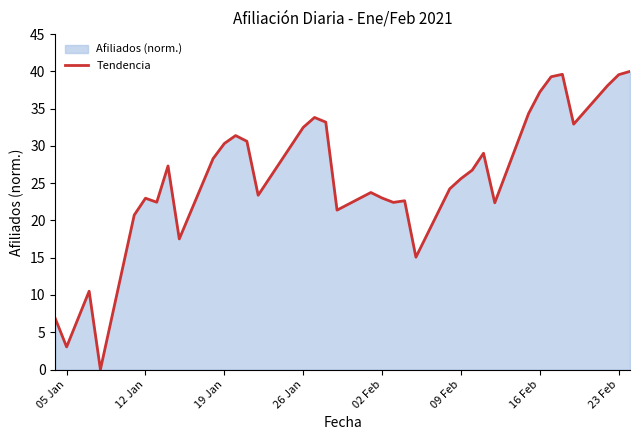

At which category does the data reach its first local valley?

05 Jan